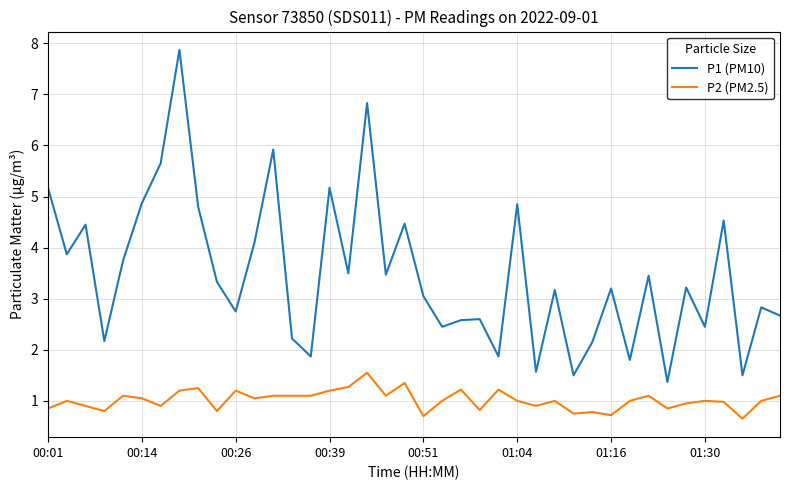

Which series has the largest total across all categories?

P1 (PM10)